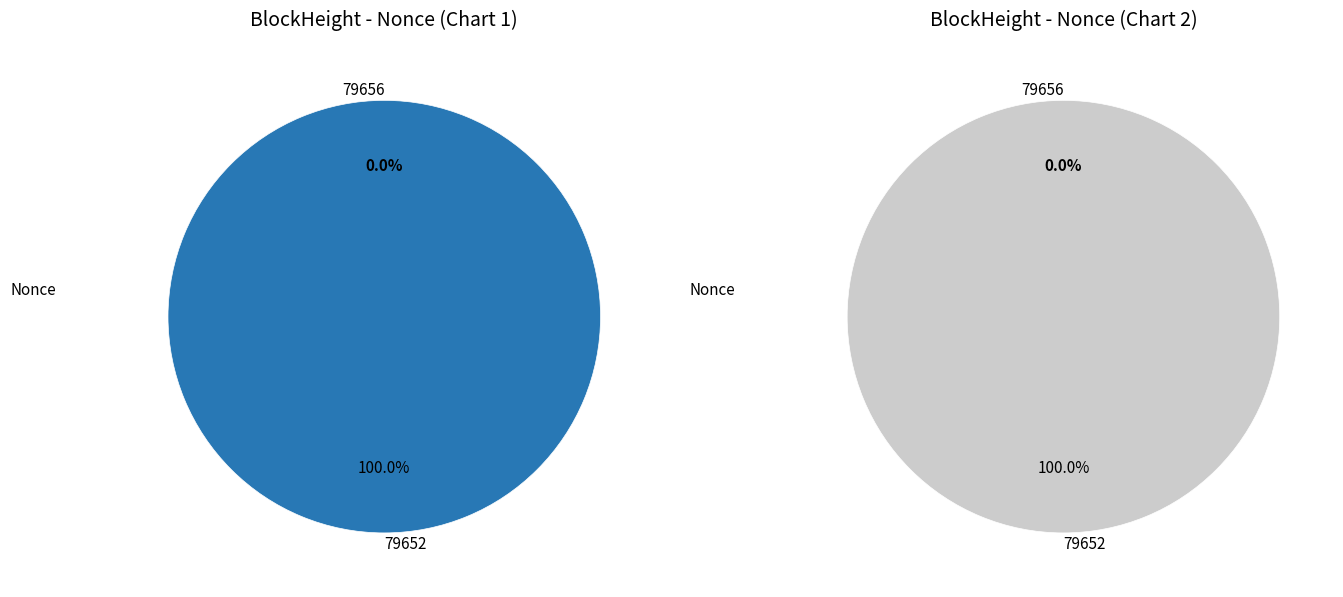

To the nearest percent, what portion does 79652 represent?

100%